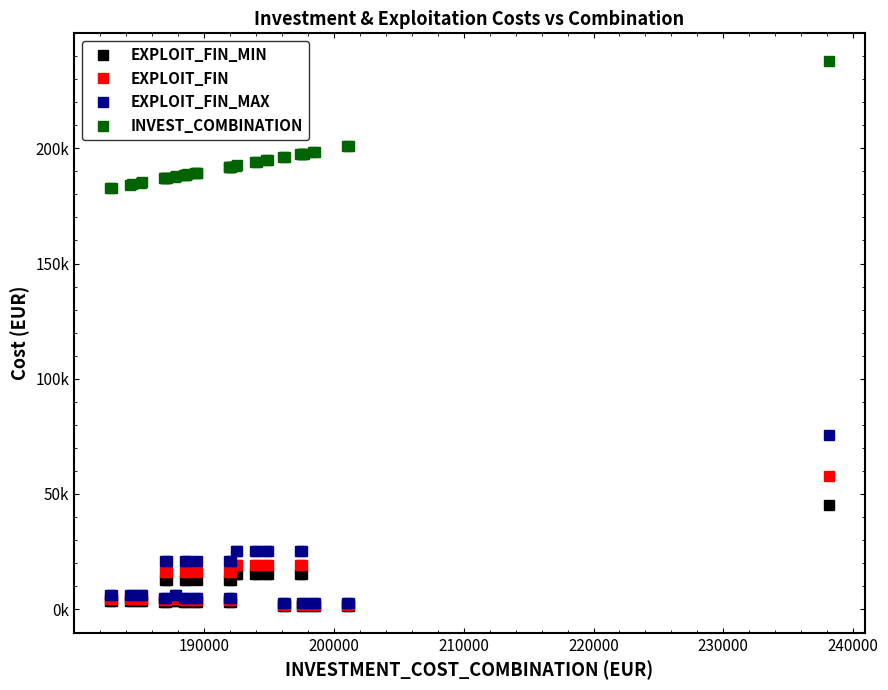

What is the difference between the maximum and minimum values in the EXPLOIT_FIN series?

55931